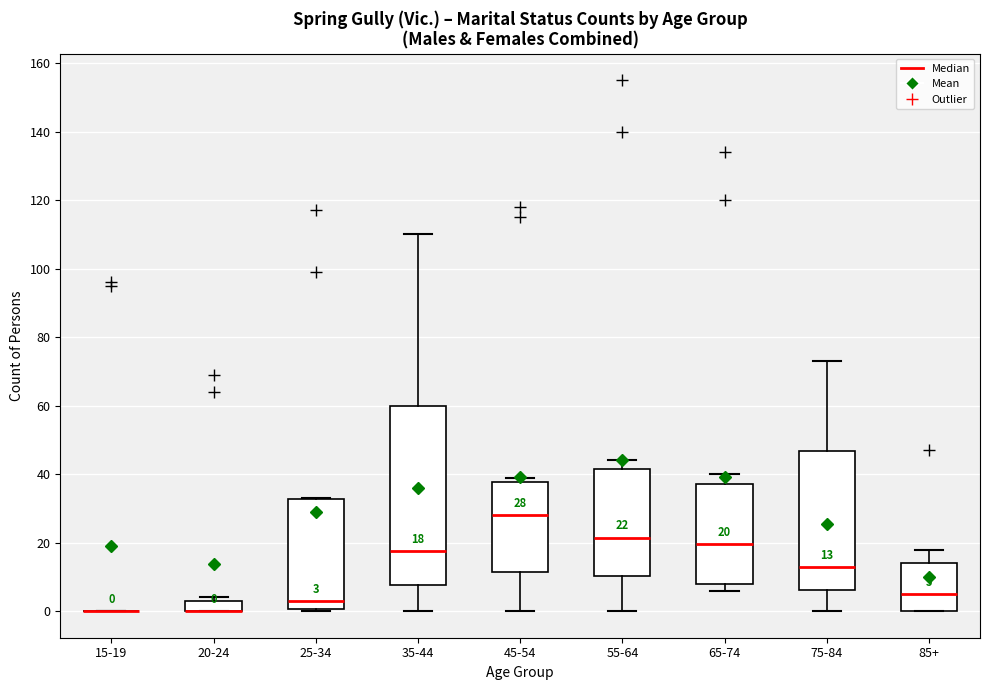

Which box is the tallest, from its lower edge to its upper edge?

35-44